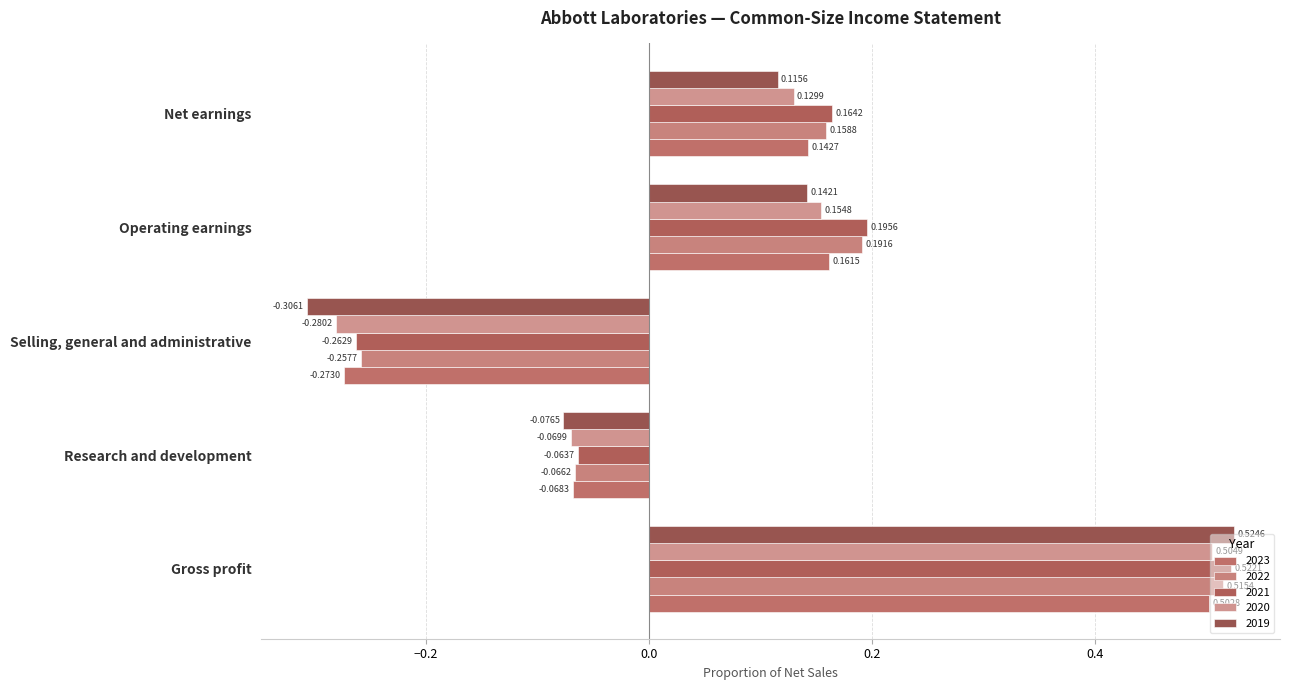

At which label does 2023 reach its peak?

Gross profit